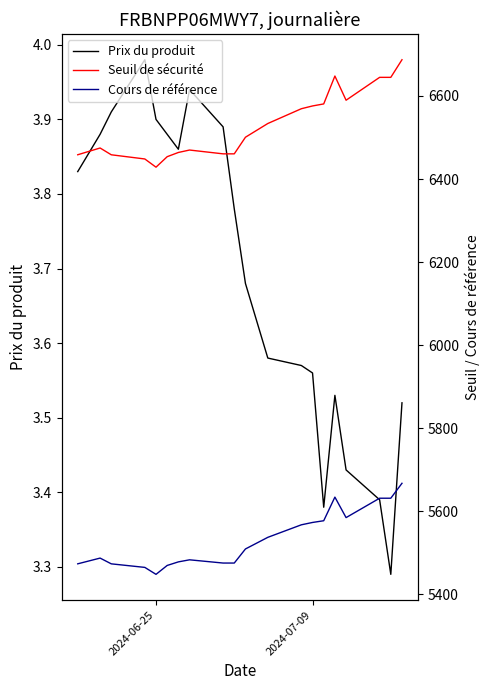

What is the difference between the maximum and minimum values in the Seuil de sécurité series?

258.8